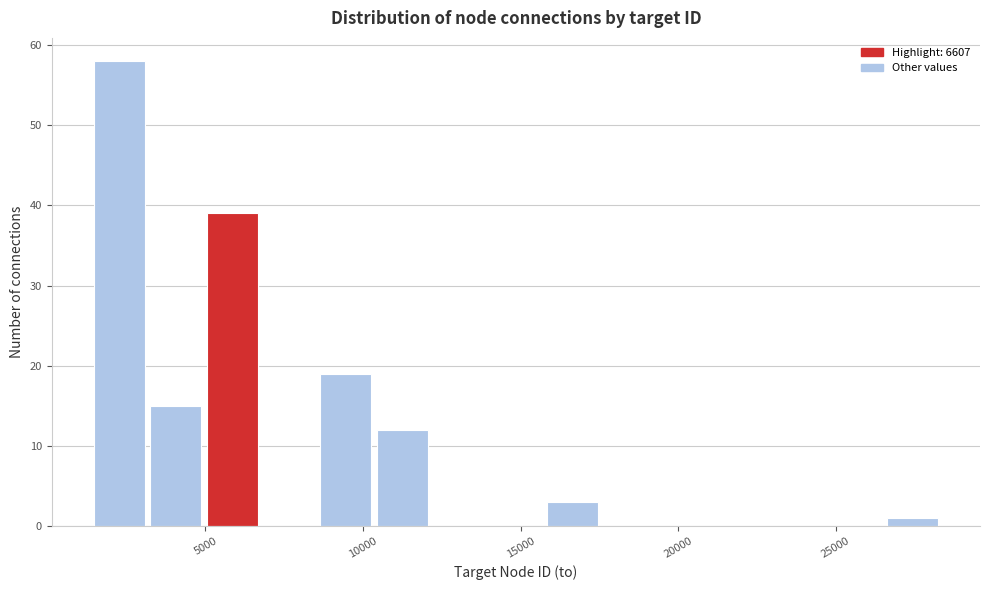

Around what value on the x-axis is the tallest bar? Give the approximate position of its centre, as read against the axis.

2500